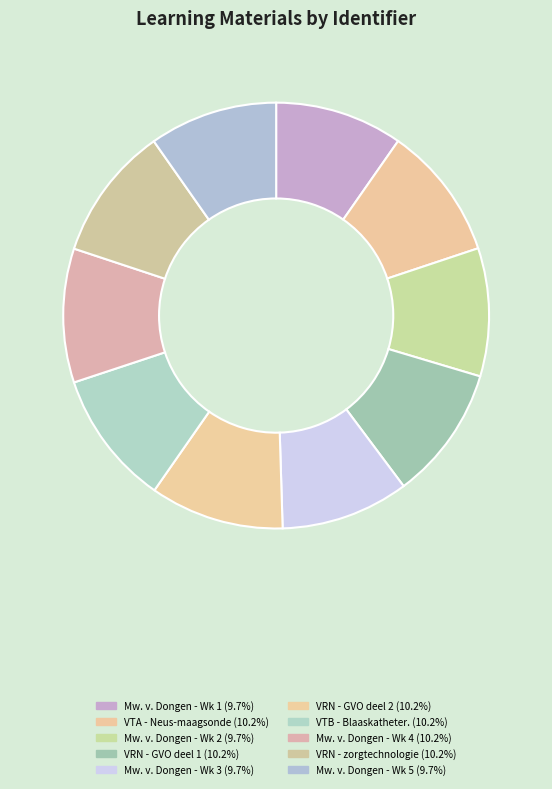

How many segments does this pie chart have?

10